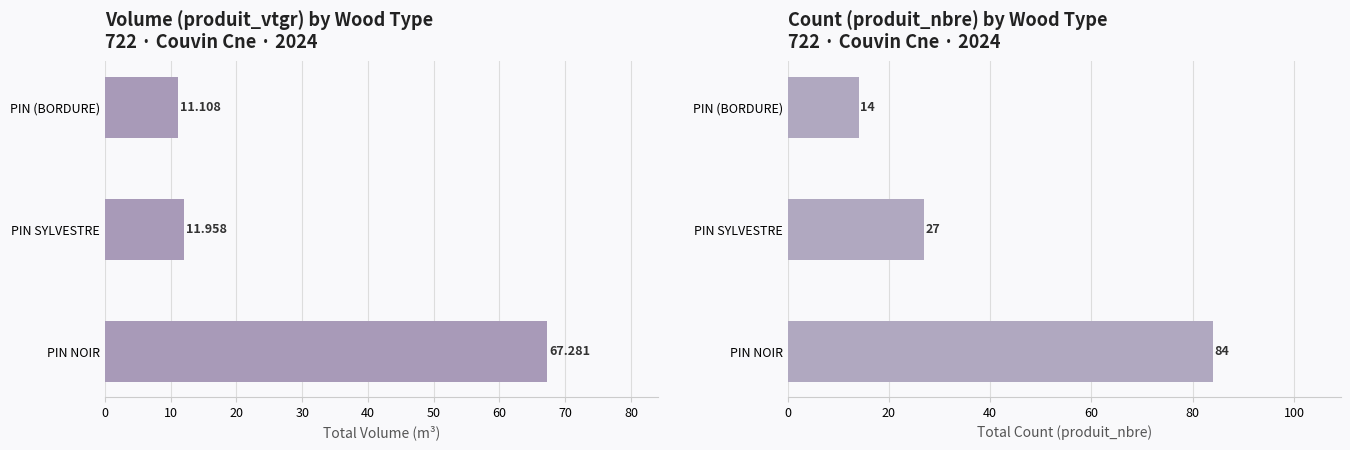

Reading left to right, list all the values displayed in this chart.

produit_vtgr: 67.3	12.0	11.1
produit_nbre: 84.0	27.0	14.0